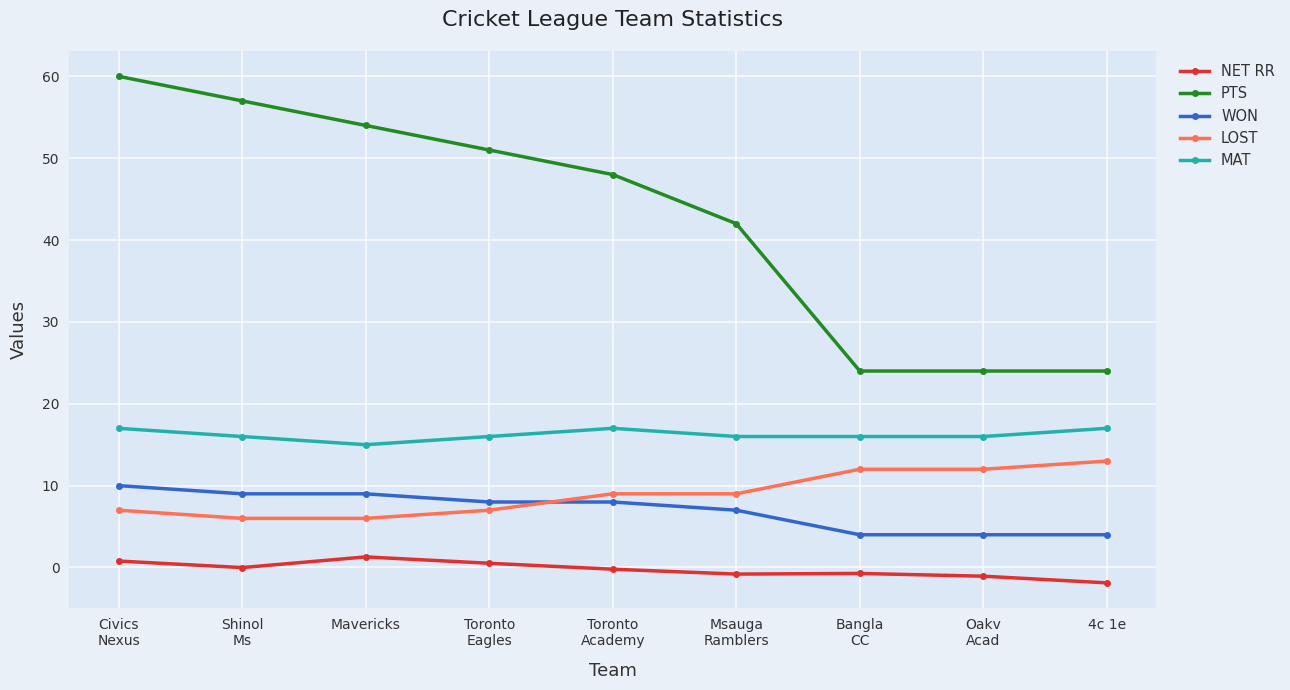

What is the smallest value displayed?

-1.9